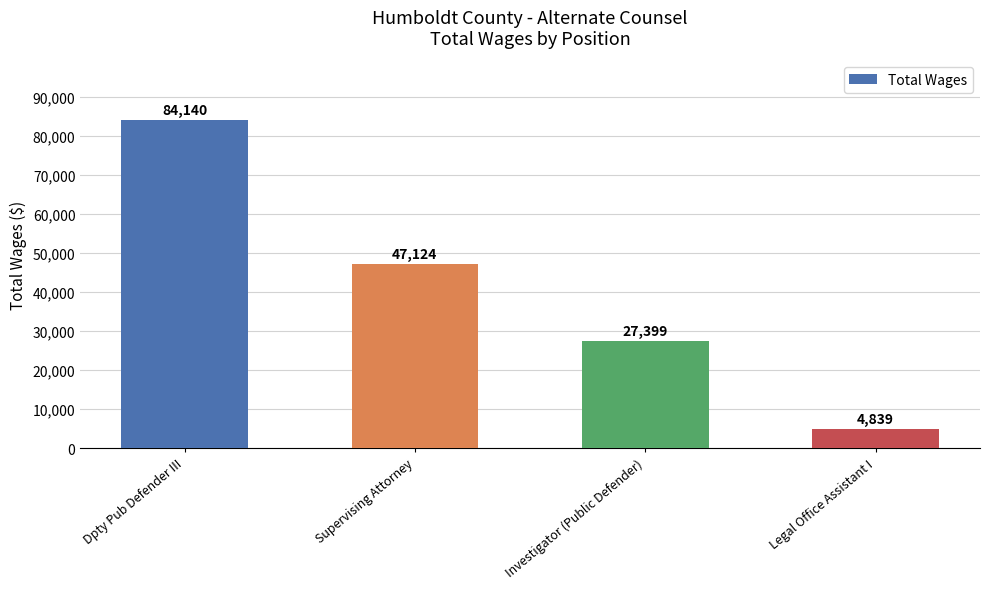

What is the sum of the values at Legal Office Assistant I and Dpty Pub Defender III?

88979